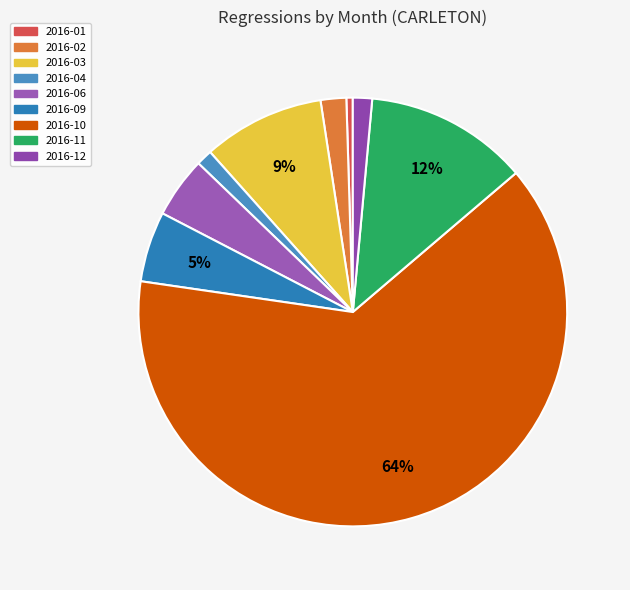

Which slice is the largest?

2016-10